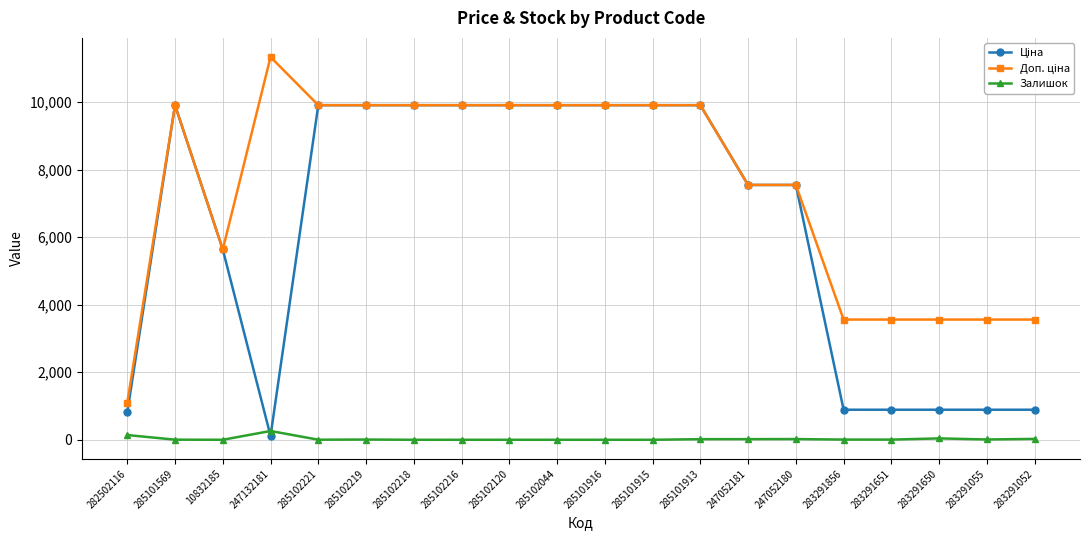

Which category has the highest value across all series?

247132181